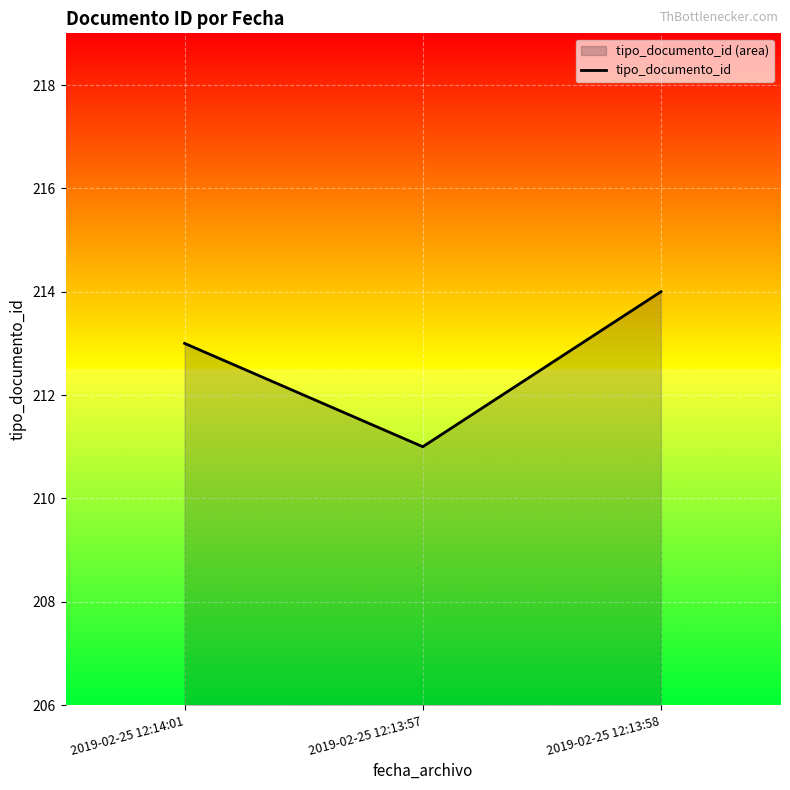

What is the sum of all values?

638